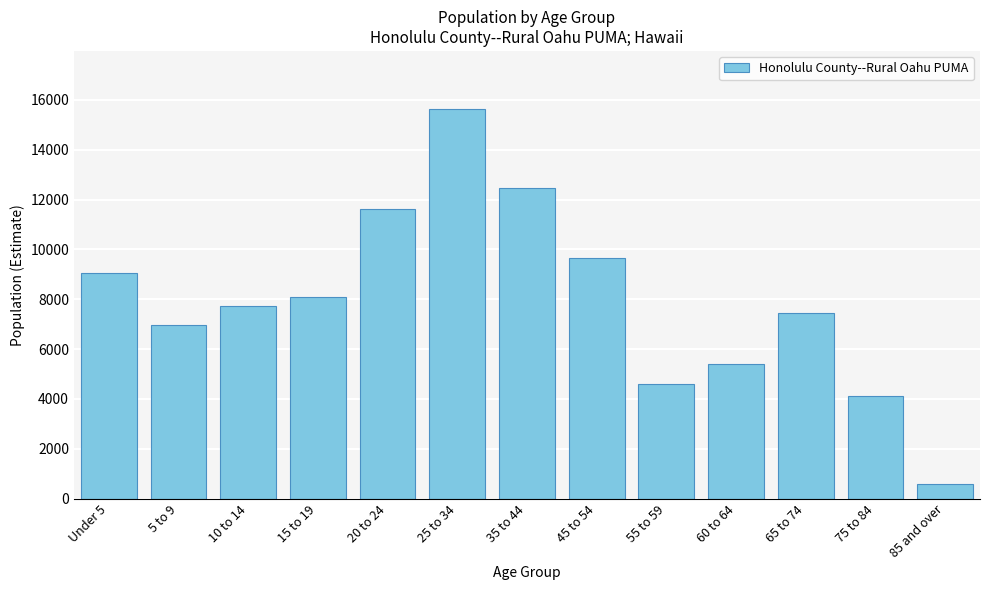

Reading right to left, list all the values displayed in this chart.

600	4102	7444	5401	4603	9665	12466	15623	11605	8087	7734	6959	9039